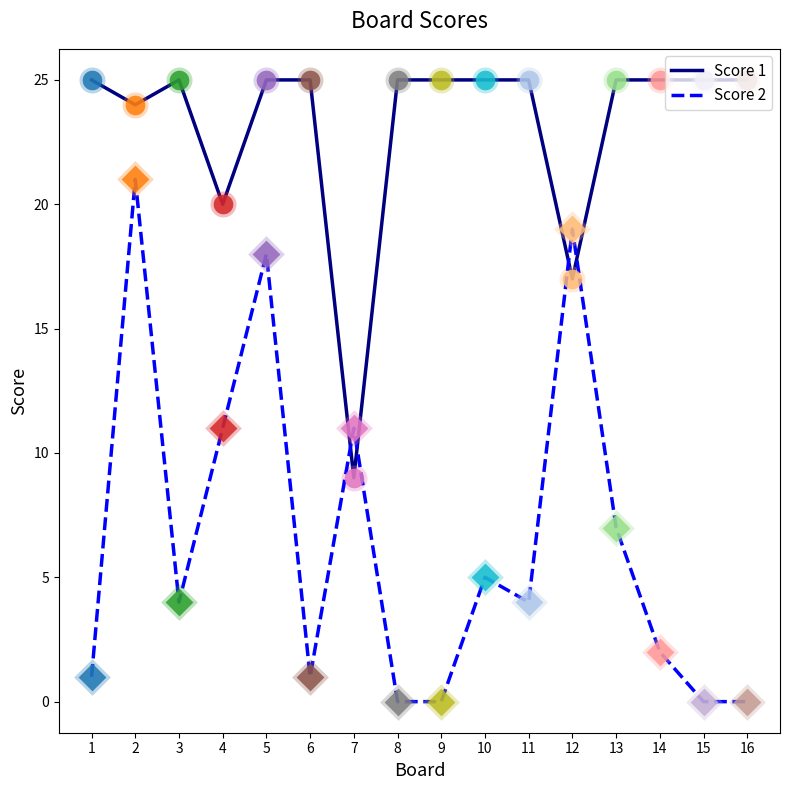

At which category is the sum across all series the highest?

2